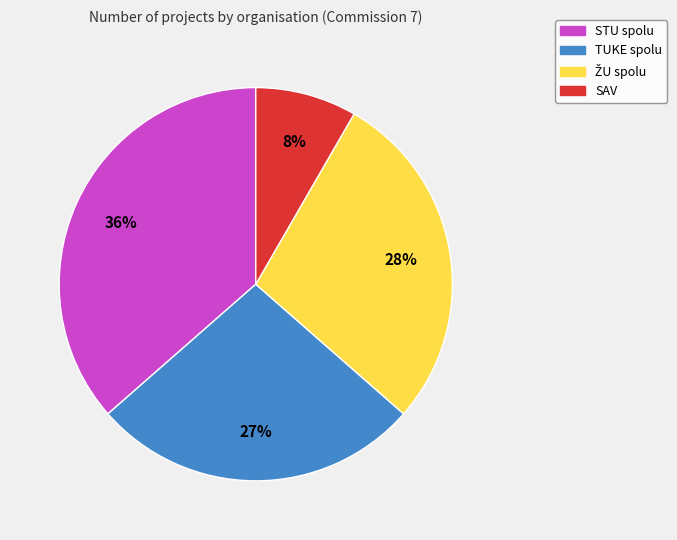

What is the smallest slice in the pie chart?

SAV